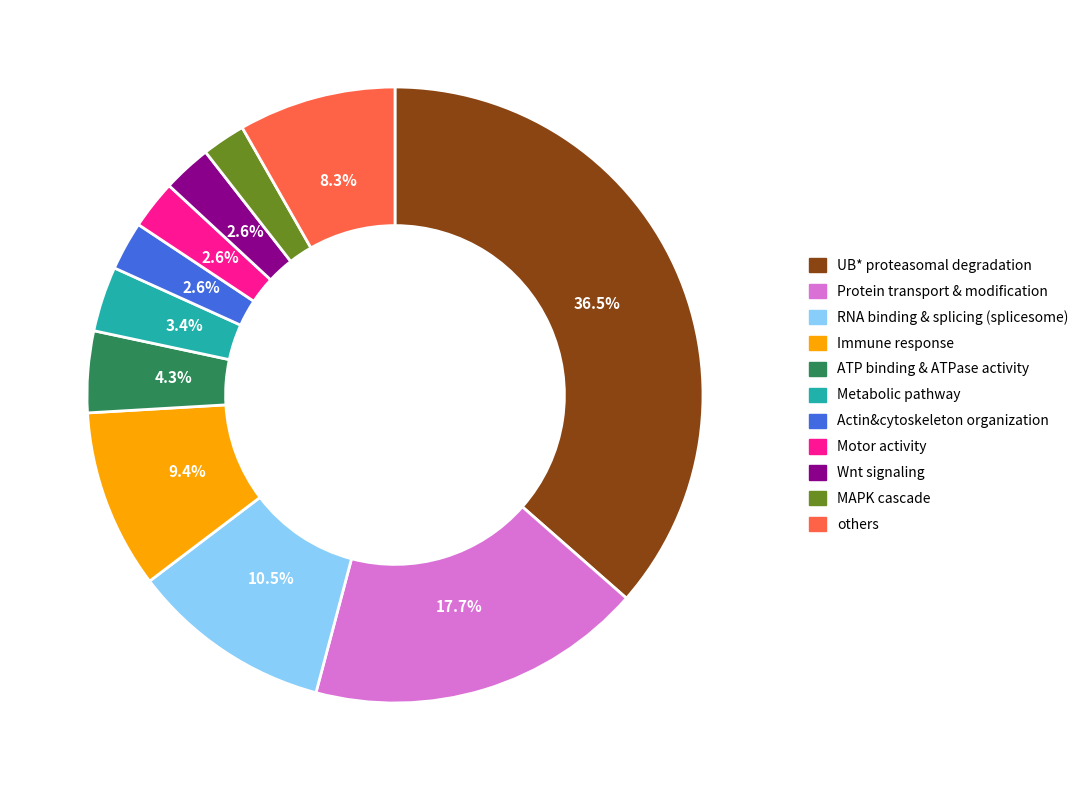

To the nearest percent, what is the average slice percentage?

9%